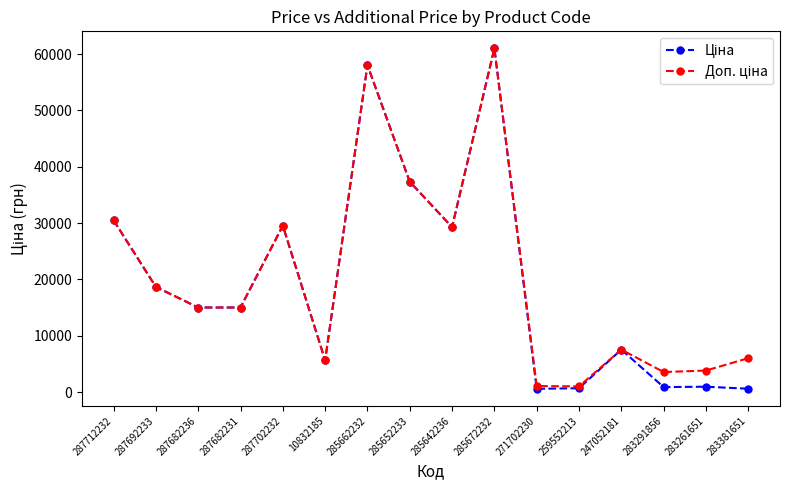

What is the maximum value shown in the chart?

61024.7